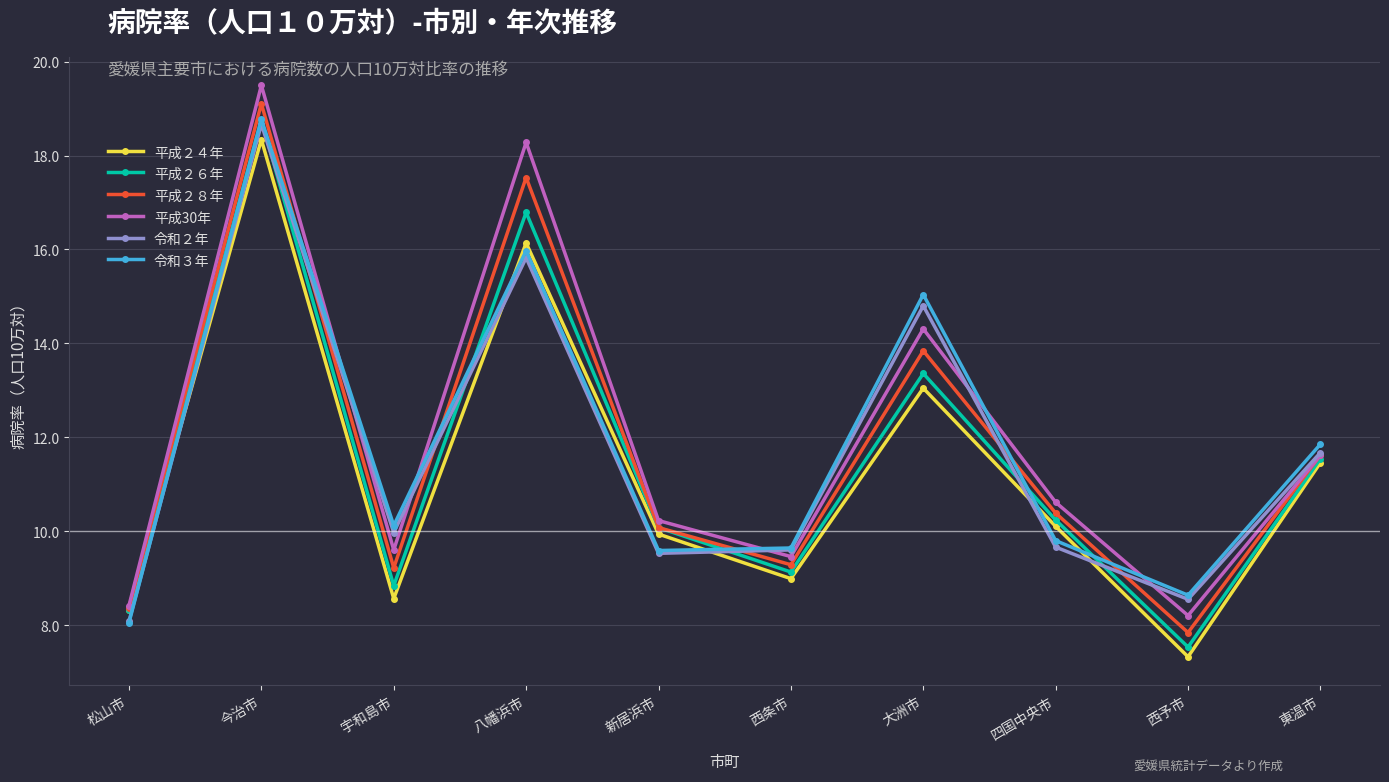

After their last crossing, which series has the higher values: 令和３年 or 令和２年?

令和３年